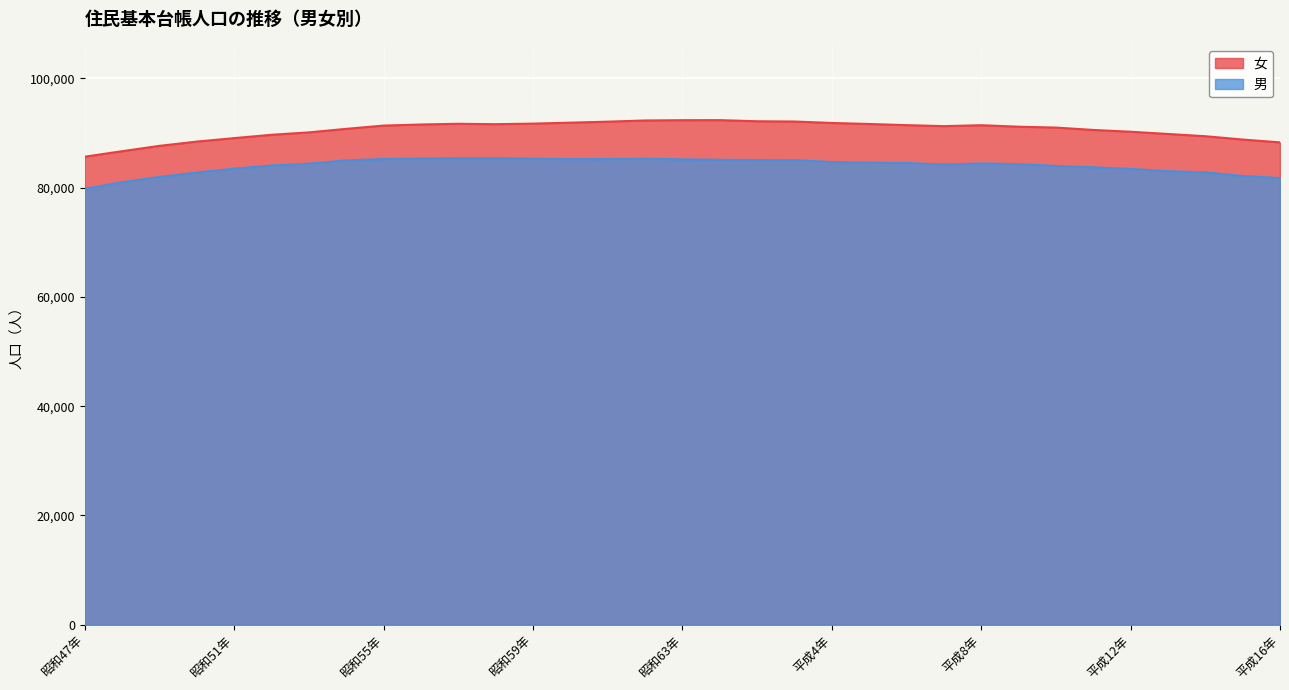

Is it true that 男 equals 85226 at 昭和60年?

True